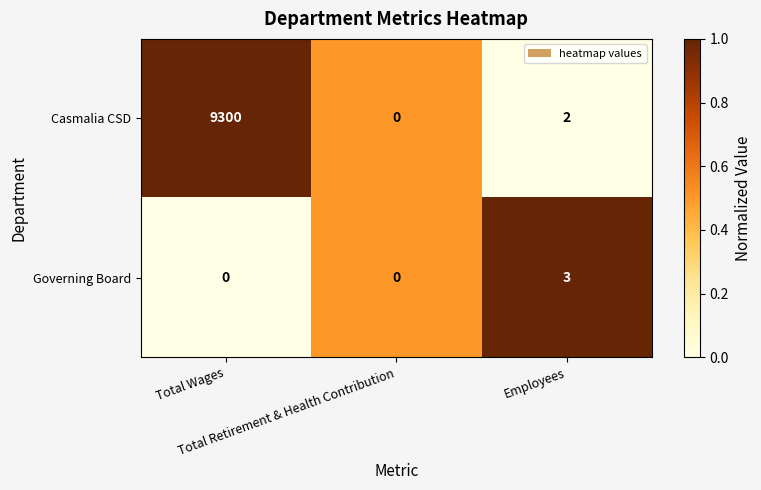

Which series has the widest spread of values?

Casmalia CSD